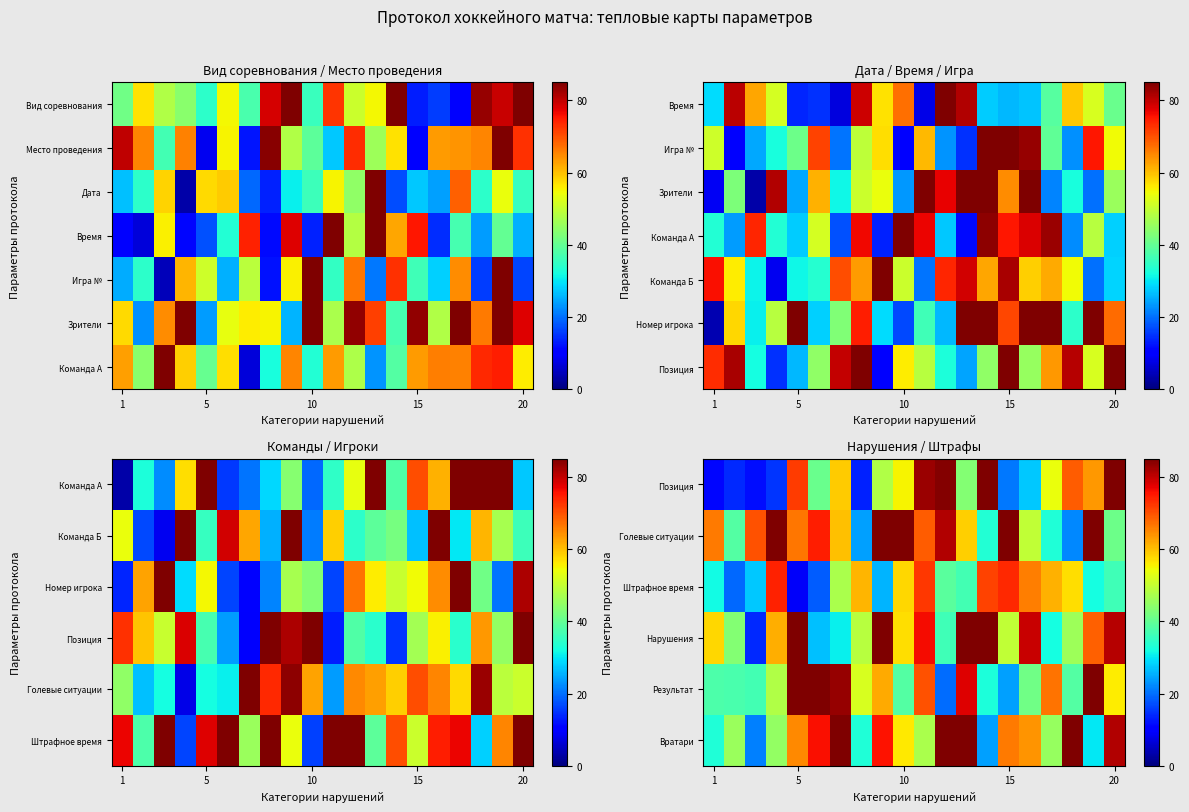

At how many categories does at least one series exceed 59?

20